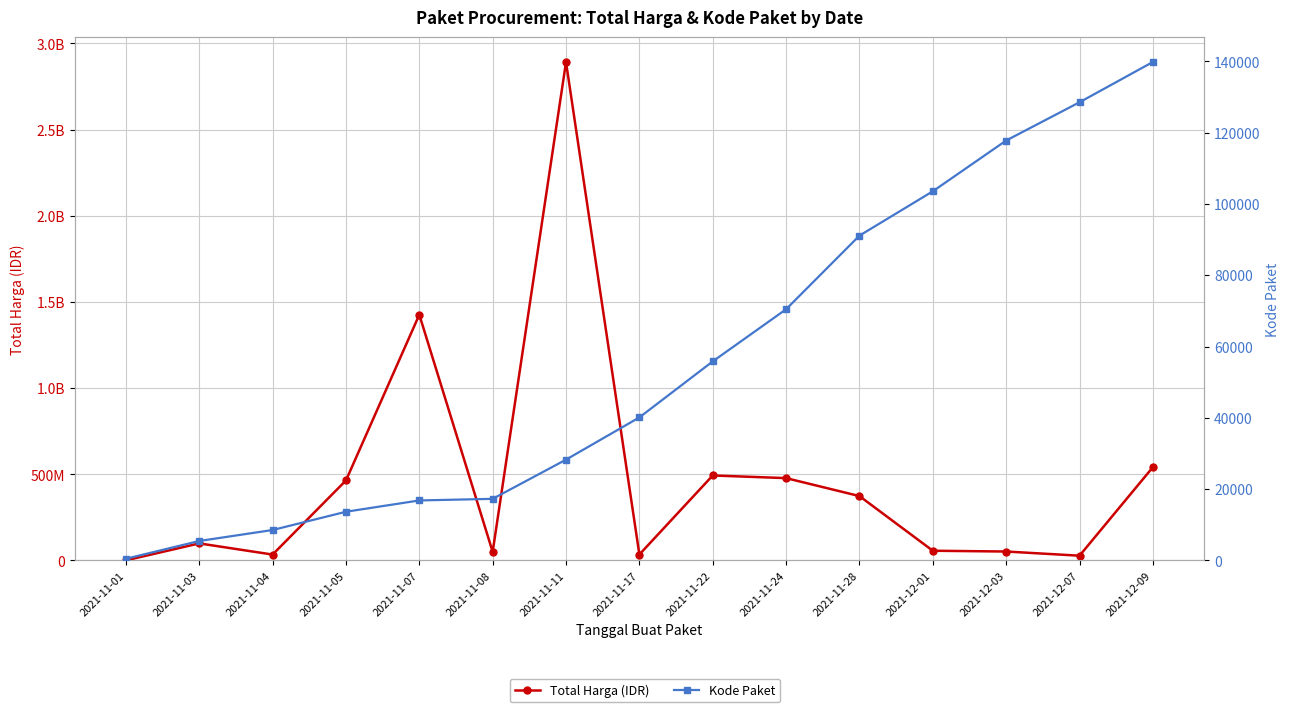

Which category has the highest value in the Kode Paket series?

2021-12-09